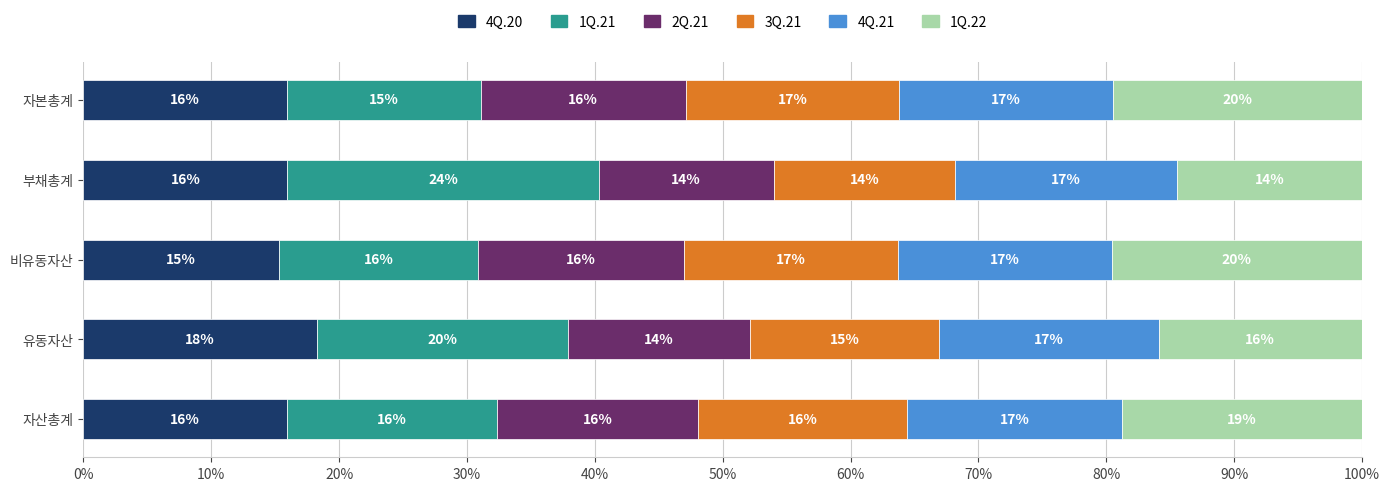

Reading right to left, what are all the values shown in this chart?

4Q.20: 15.9	16.0	15.3	18.2	15.9
1Q.21: 15.2	24.3	15.6	19.7	16.5
2Q.21: 16.0	13.7	16.1	14.2	15.7
3Q.21: 16.7	14.2	16.8	14.8	16.3
4Q.21: 16.7	17.4	16.7	17.2	16.8
1Q.22: 19.5	14.4	19.6	15.9	18.8